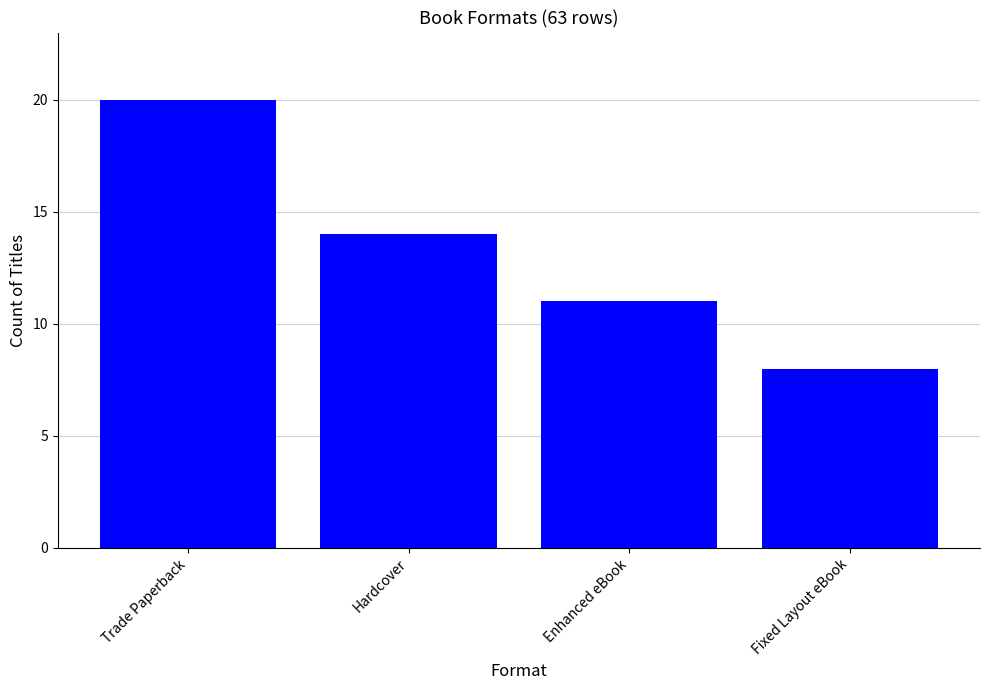

How many bars are there in total?

4